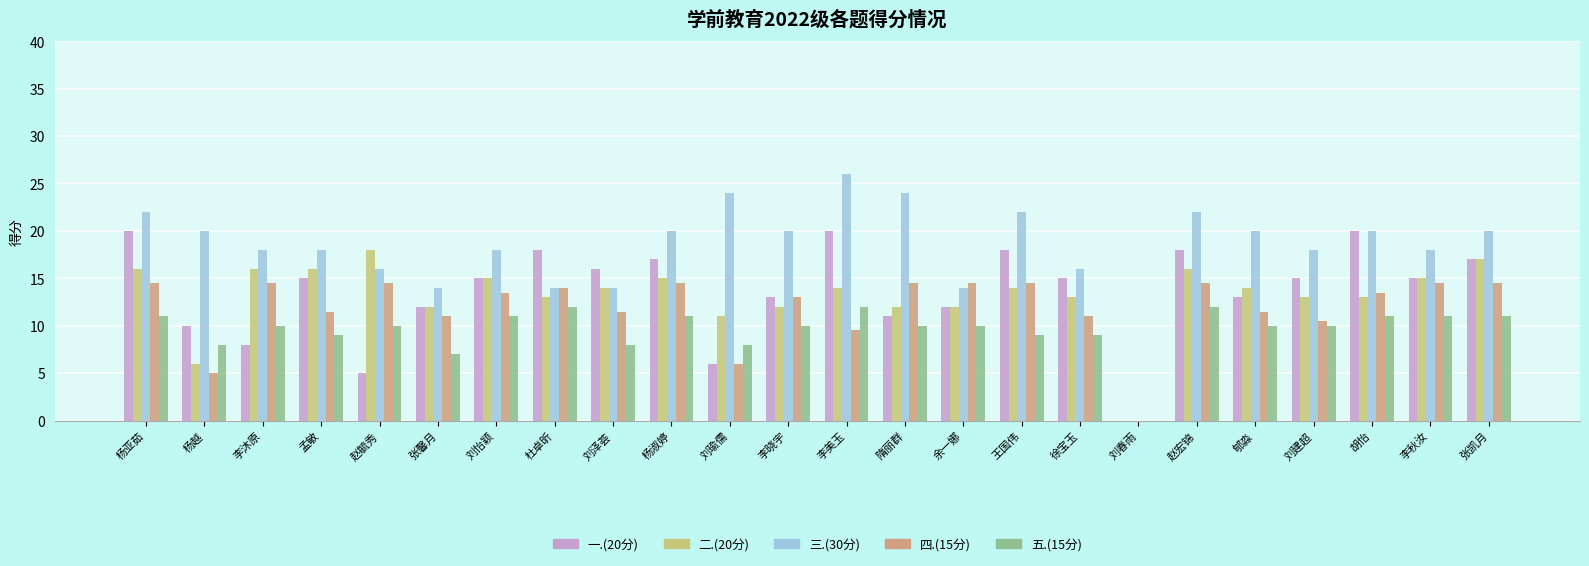

Is it true that 四.(15分) equals 18.7 at 李晓宇?

False